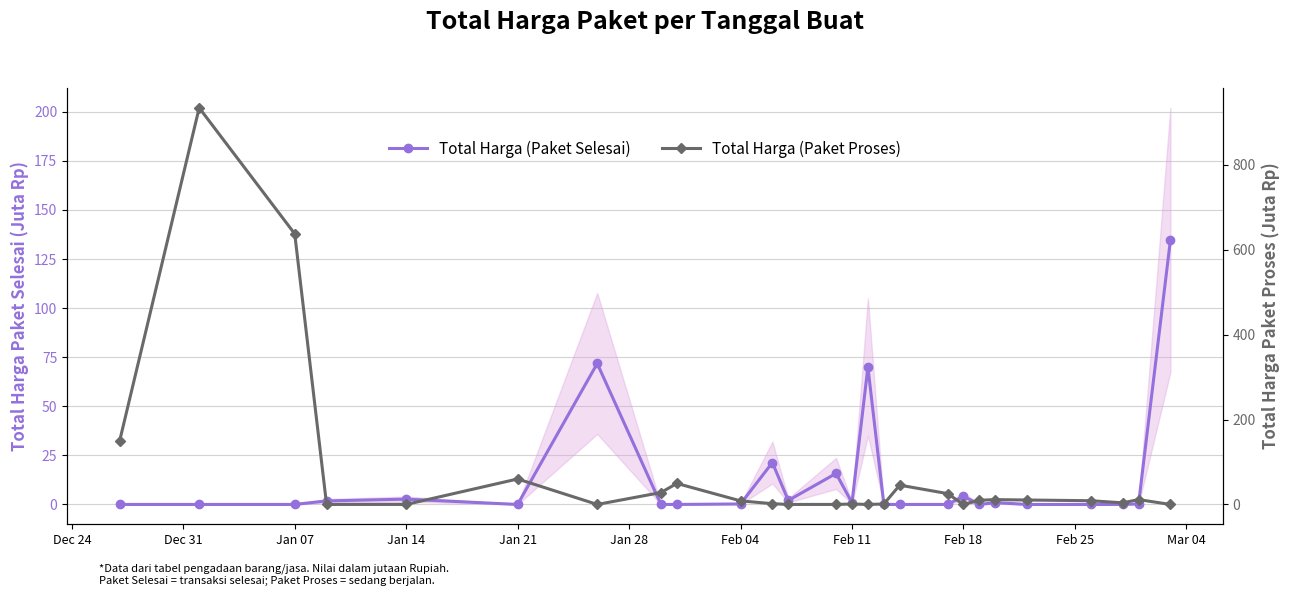

What is the difference between the Total Harga (Paket Proses) values at Feb 18 and Jan 21?

60.0